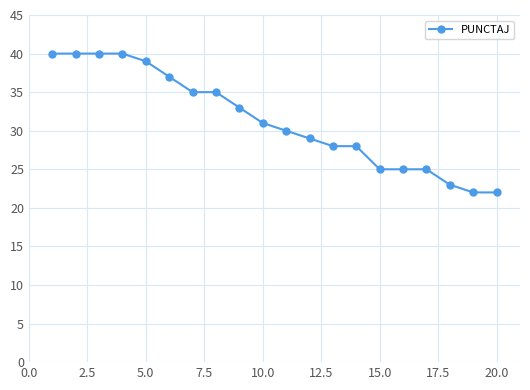

What is the value of the 17th point from the left?

25